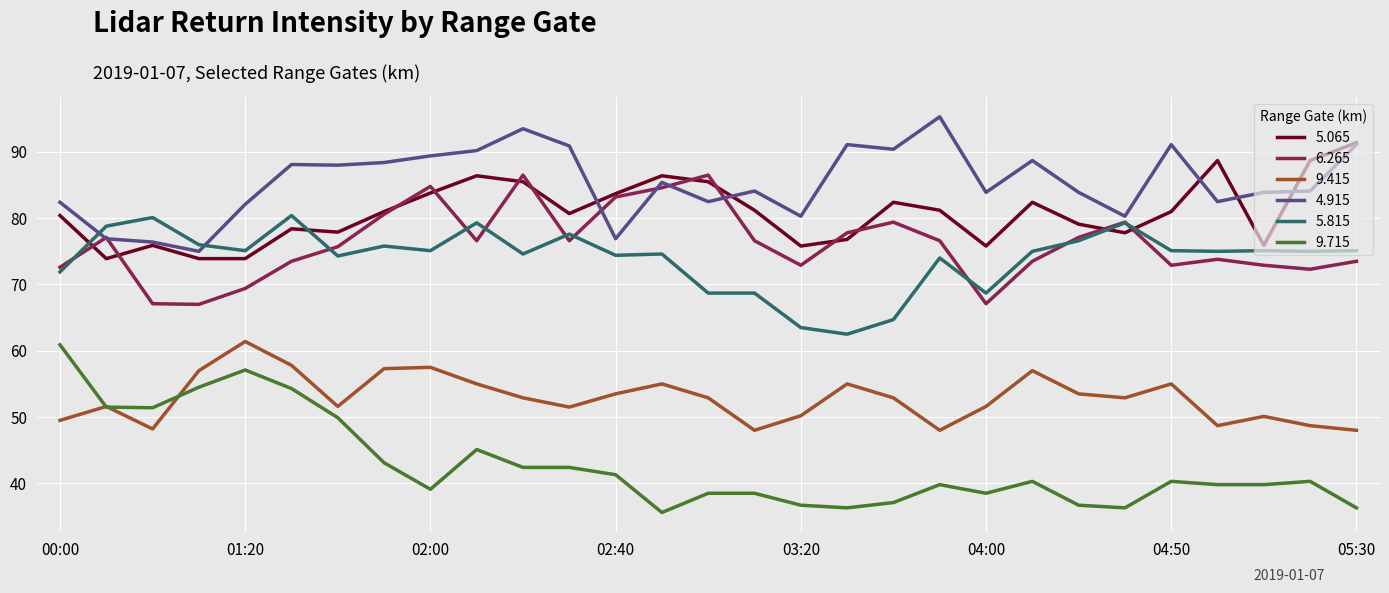

Which series has the largest range (max minus min)?

9.715